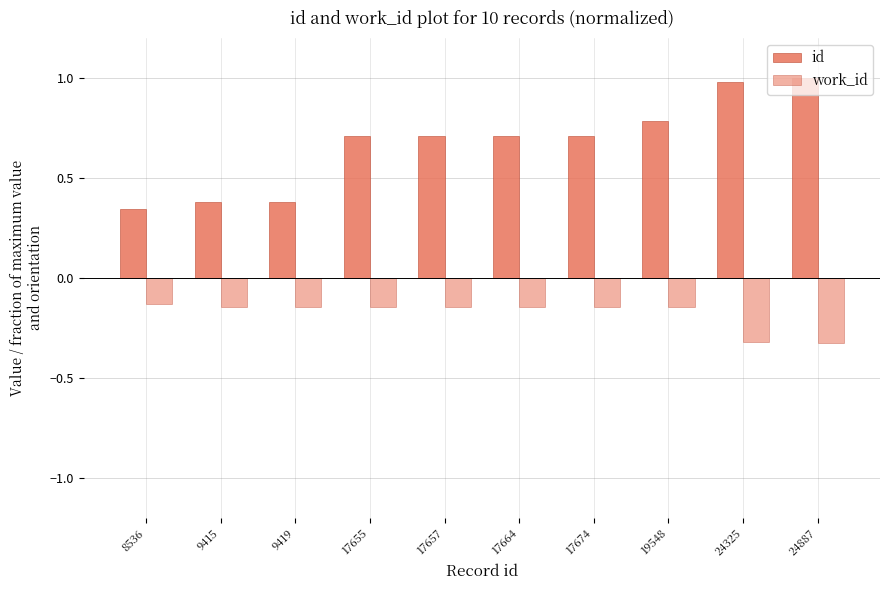

Reading right to left, transcribe all the data shown in this chart.

id: 1.0	1.0	0.8	0.7	0.7	0.7	0.7	0.4	0.4	0.3
work_id: -0.3	-0.3	-0.1	-0.1	-0.1	-0.1	-0.1	-0.1	-0.1	-0.1